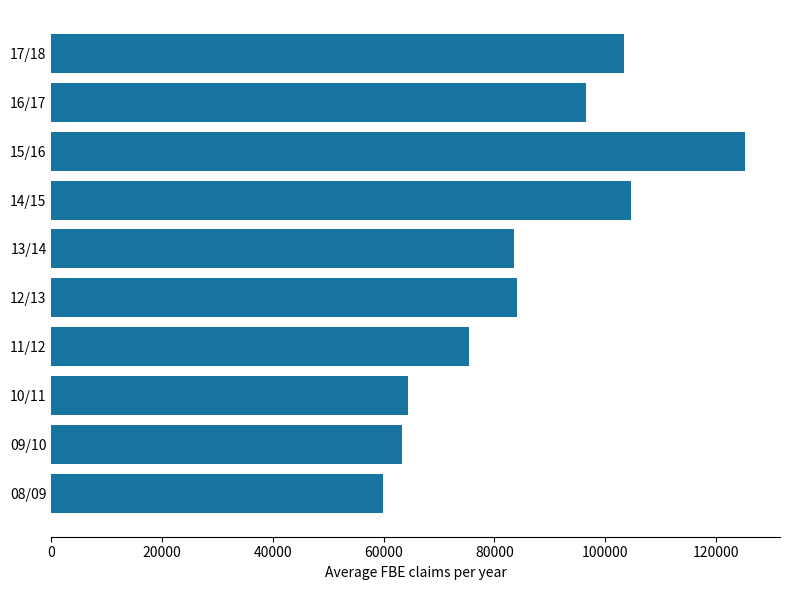

What is the greatest value displayed?

125304.0